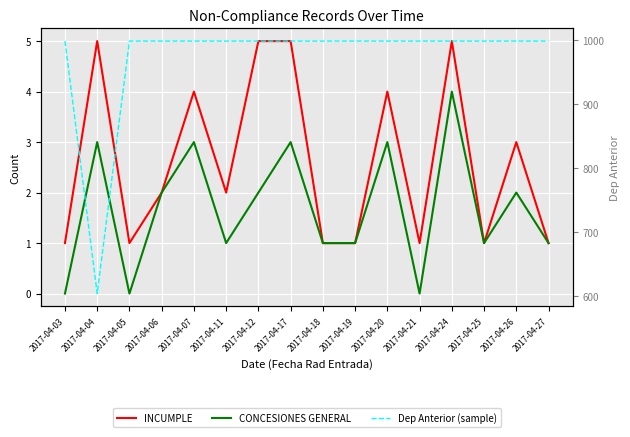

Reading left to right, list all the values displayed in this chart.

INCUMPLE: 2017-04-03=1	2017-04-04=5	2017-04-05=1	2017-04-06=2	2017-04-07=4	2017-04-11=2	2017-04-12=5	2017-04-17=5	2017-04-18=1	2017-04-19=1	2017-04-20=4	2017-04-21=1	2017-04-24=5	2017-04-25=1	2017-04-26=3	2017-04-27=1
CONCESIONES GENERAL: 2017-04-03=0	2017-04-04=3	2017-04-05=0	2017-04-06=2	2017-04-07=3	2017-04-11=1	2017-04-12=2	2017-04-17=3	2017-04-18=1	2017-04-19=1	2017-04-20=3	2017-04-21=0	2017-04-24=4	2017-04-25=1	2017-04-26=2	2017-04-27=1
Dep Anterior (sample): 2017-04-03=999	2017-04-04=604	2017-04-05=999	2017-04-06=999	2017-04-07=999	2017-04-11=999	2017-04-12=999	2017-04-17=999	2017-04-18=999	2017-04-19=999	2017-04-20=999	2017-04-21=999	2017-04-24=999	2017-04-25=999	2017-04-26=999	2017-04-27=999